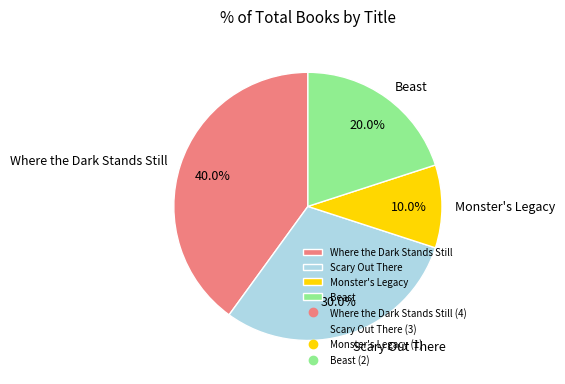

What is the smallest slice in the pie chart?

Monster's Legacy